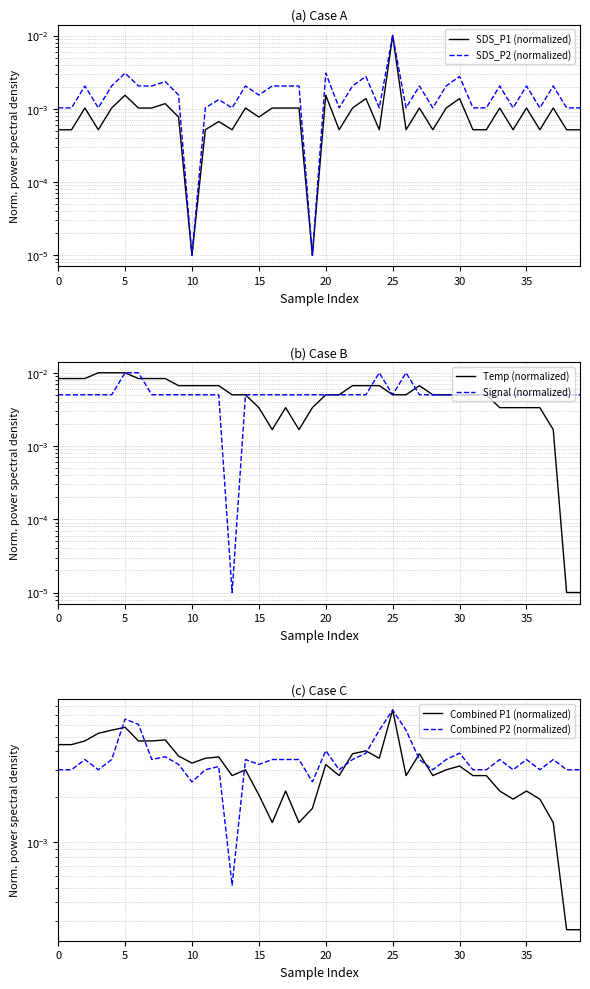

Which series has the largest total across all categories?

Temp (normalized)